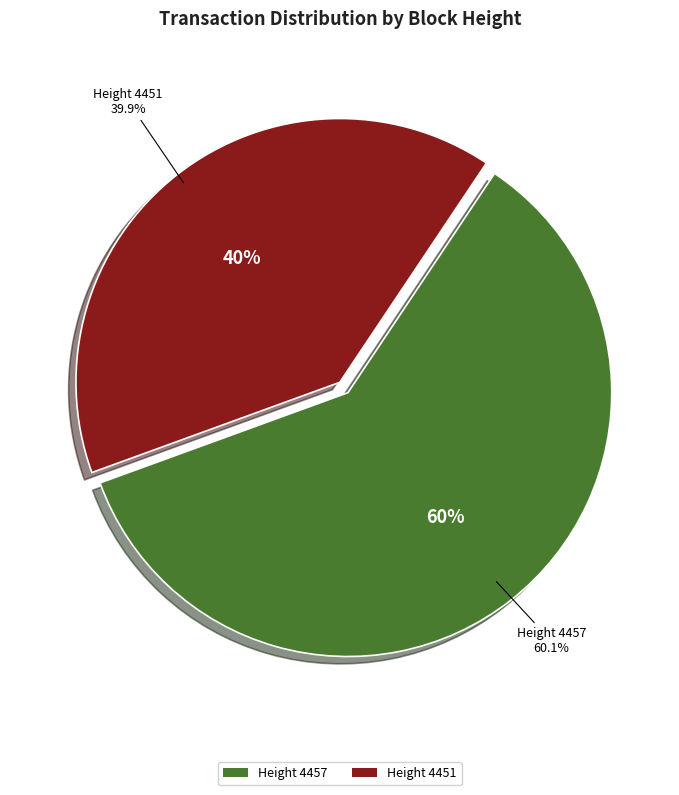

The 4457 slice represents 70% of the pie. True or false?

False